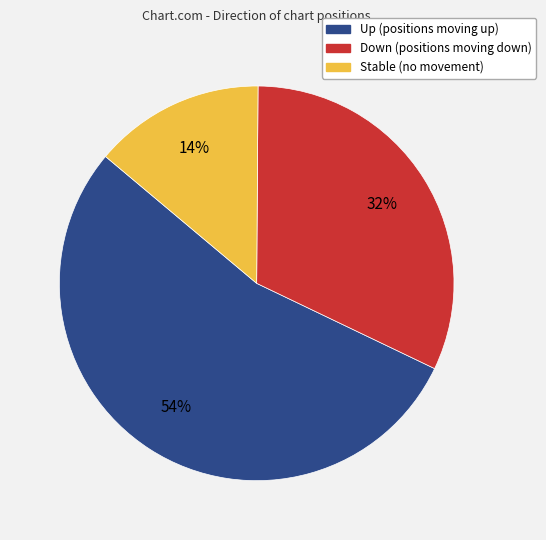

To the nearest percent, what is the difference between the largest and smallest slice percentages?

40%